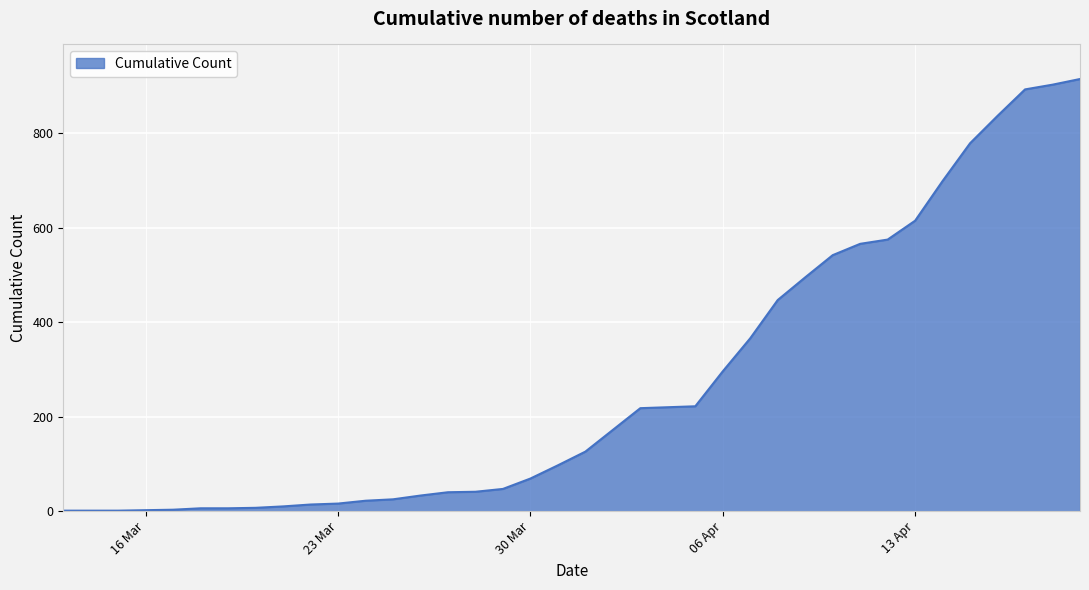

What is the greatest value displayed?

915